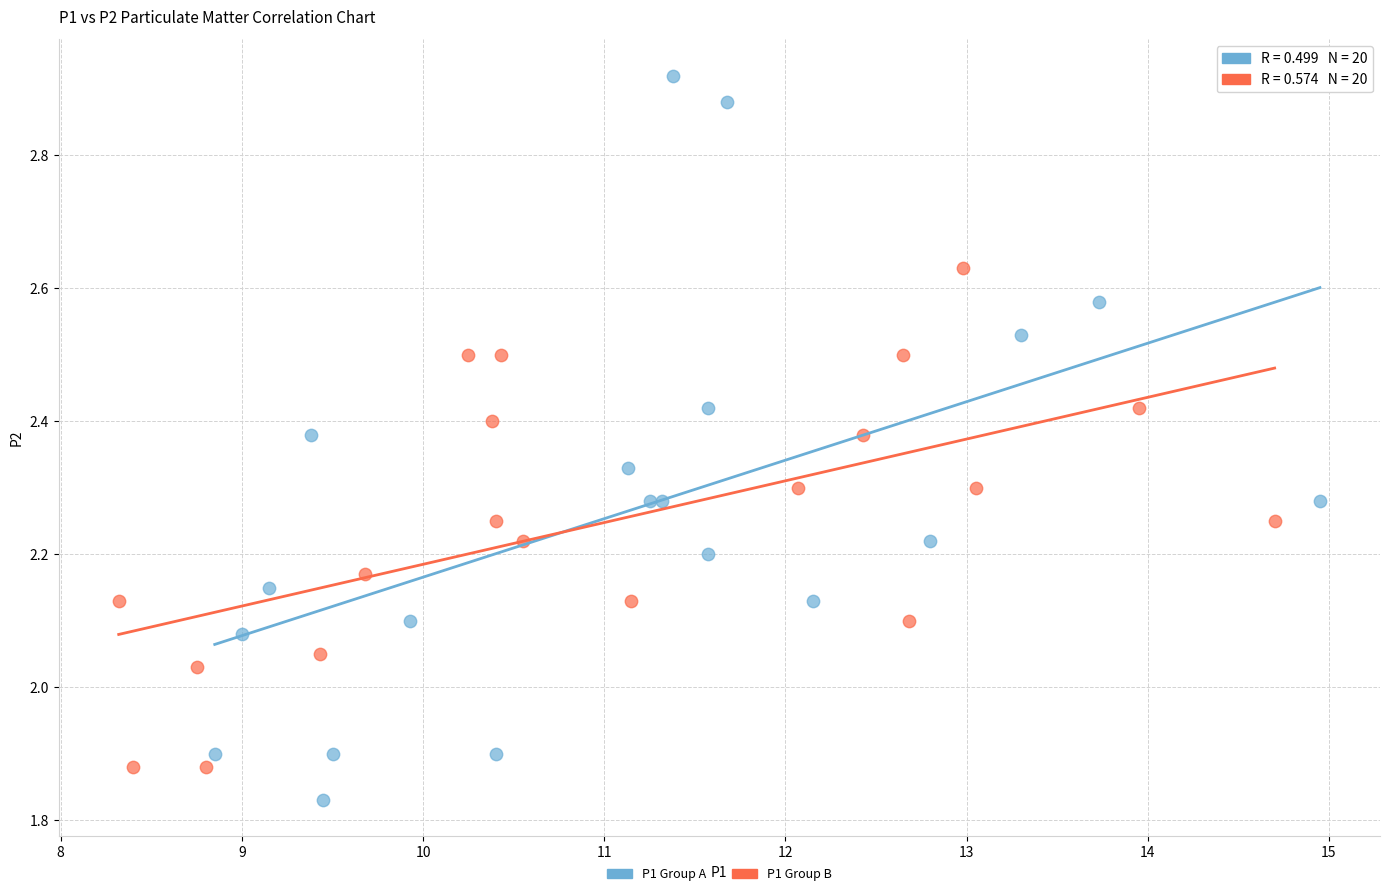

Which series reaches the minimum Y coordinate?

P1 Group A